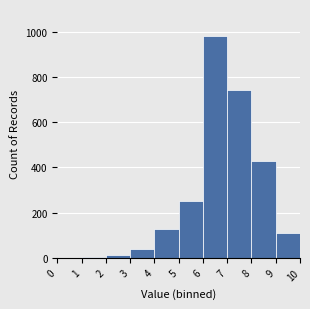

Reading left to right, transcribe this chart: for each bar, give the range it covers on the x-axis and its height. The values are not printed on the chart, so give them approximately, as read against the axis.

0 to 1: 0
1 to 2: under 20
2 to 3: under 20
3 to 4: 40
4 to 5: 140
5 to 6: 260
6 to 7: 980
7 to 8: 740
8 to 9: 440
9 to 10: 120